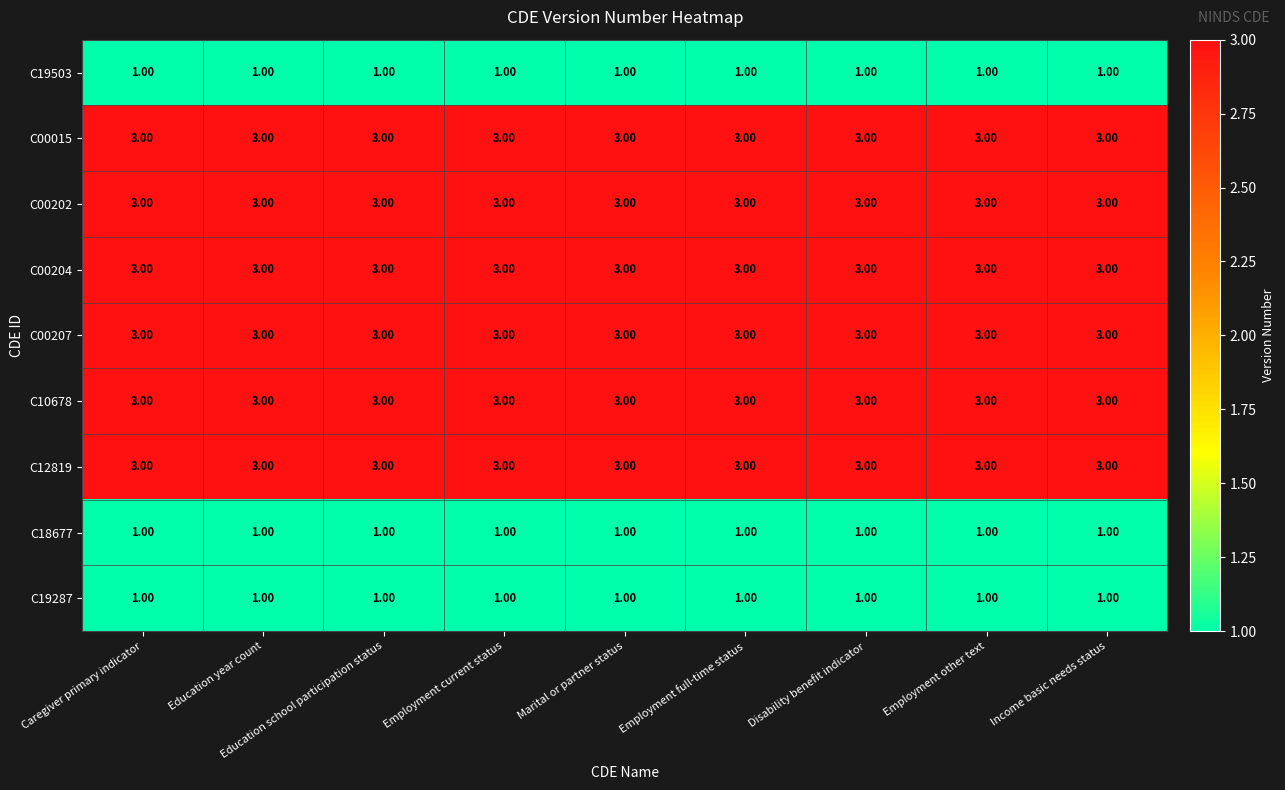

What is the average value of the C00202 series?

3